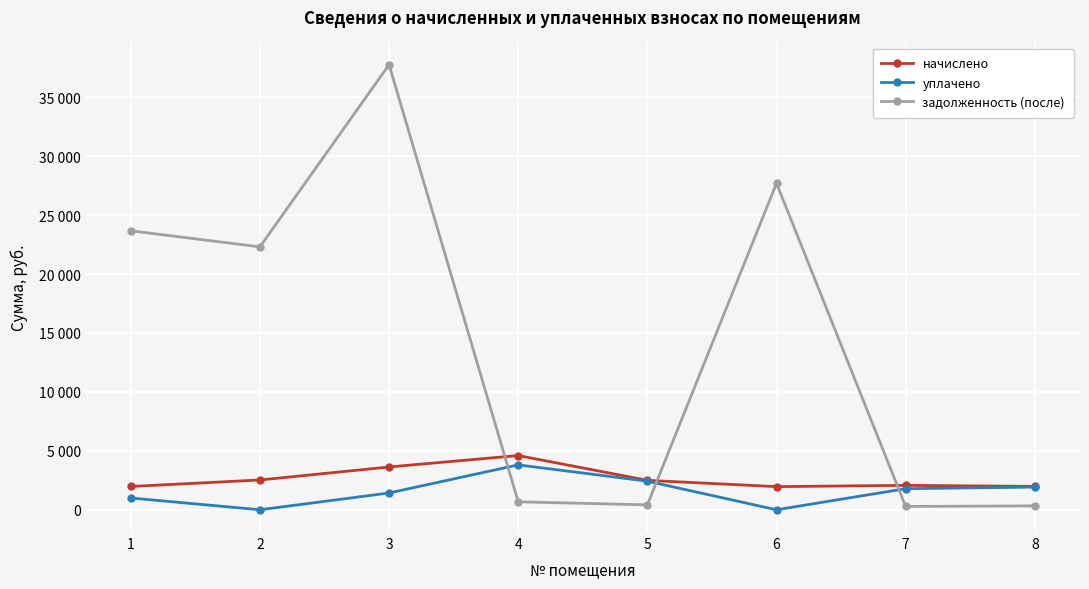

What is the highest value of the уплачено series?

3809.6